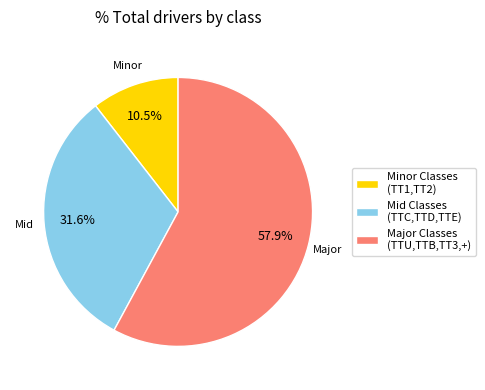

Is the sum of Minor Classes (TT1,TT2) and Major Classes (TTU,TTB,TT3,+) greater than half?

Yes